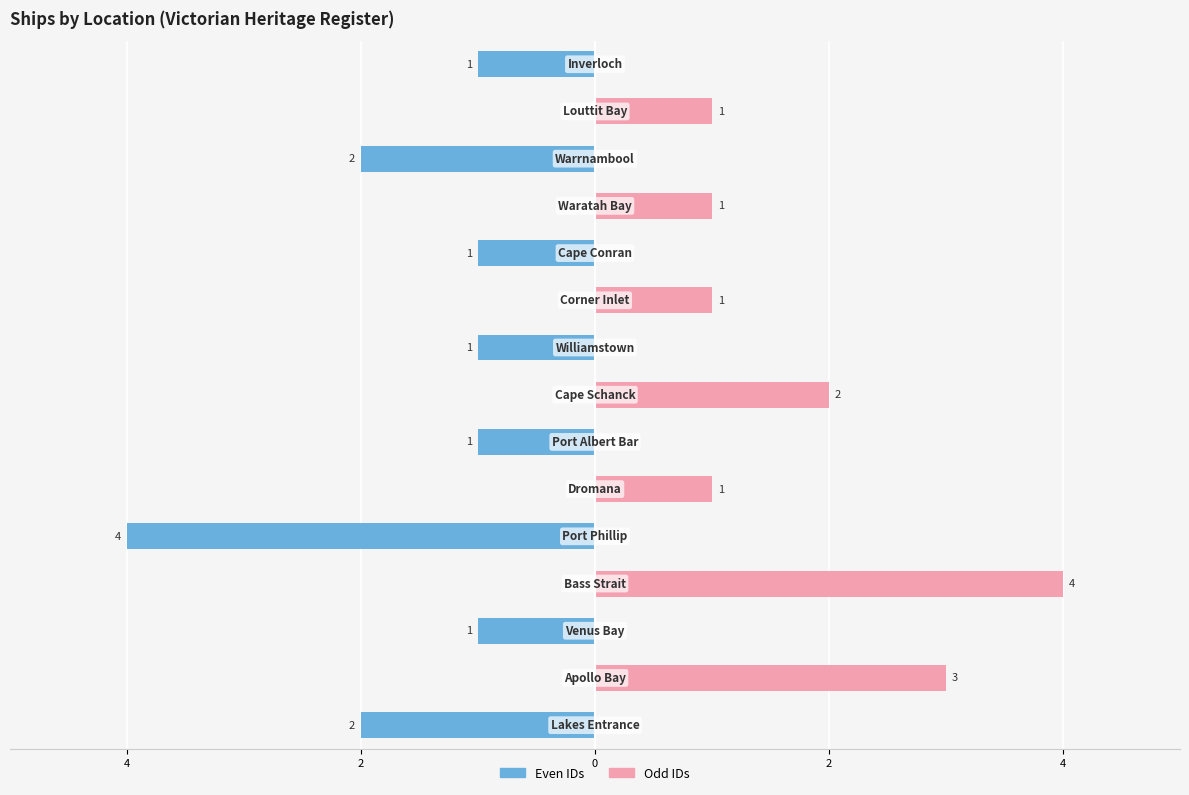

At 4, list the series in order from smallest to largest.

Even IDs, Odd IDs